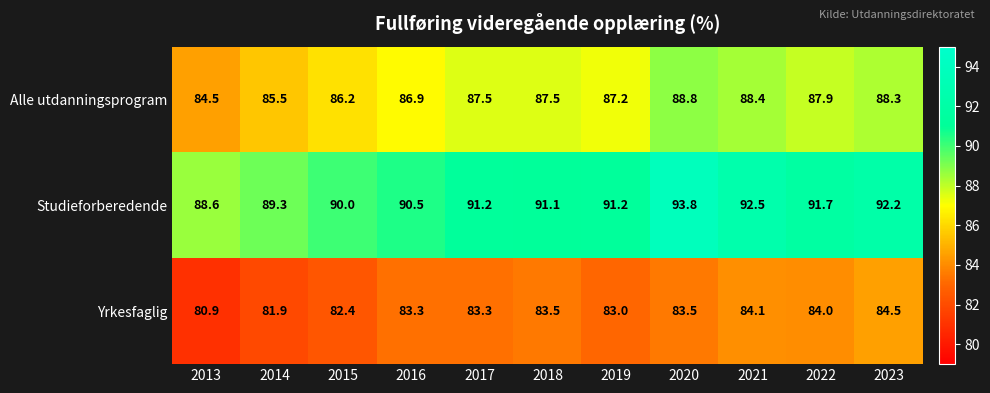

How many data points in Studieforberedende are less than 91?

4